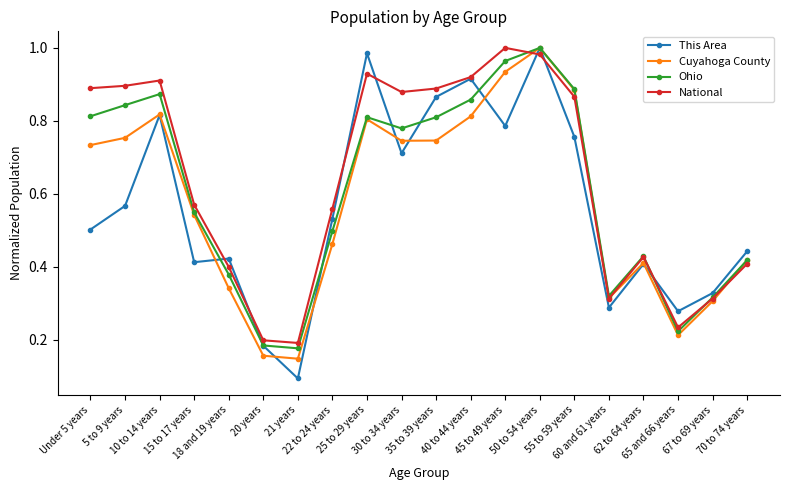

What is the label of the 7th point from the right?

50 to 54 years